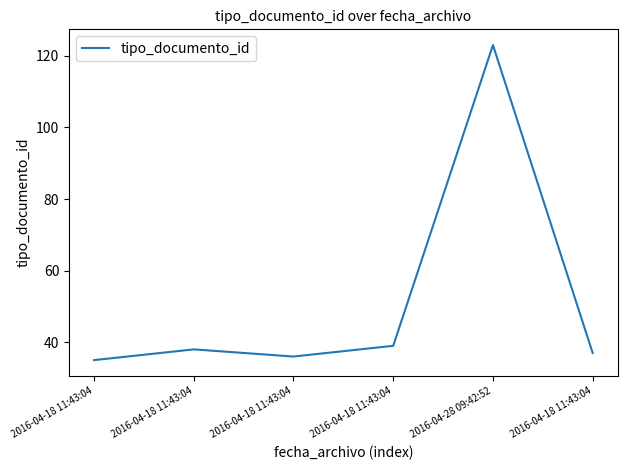

Is it true that the value at 2016-04-18 11:43:04 is 19?

False